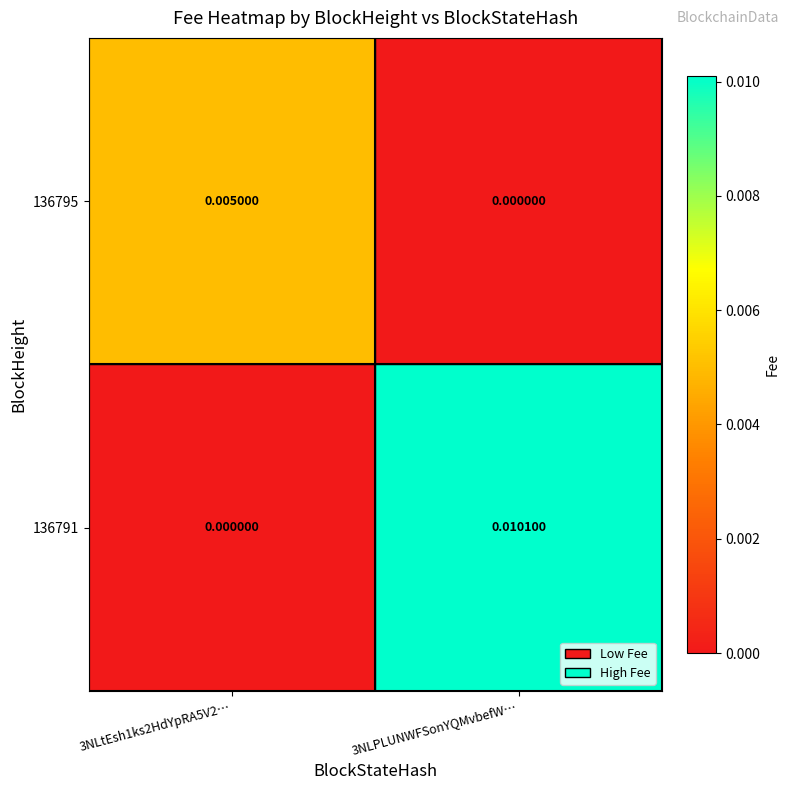

At how many categories does at least one series exceed 0?

2